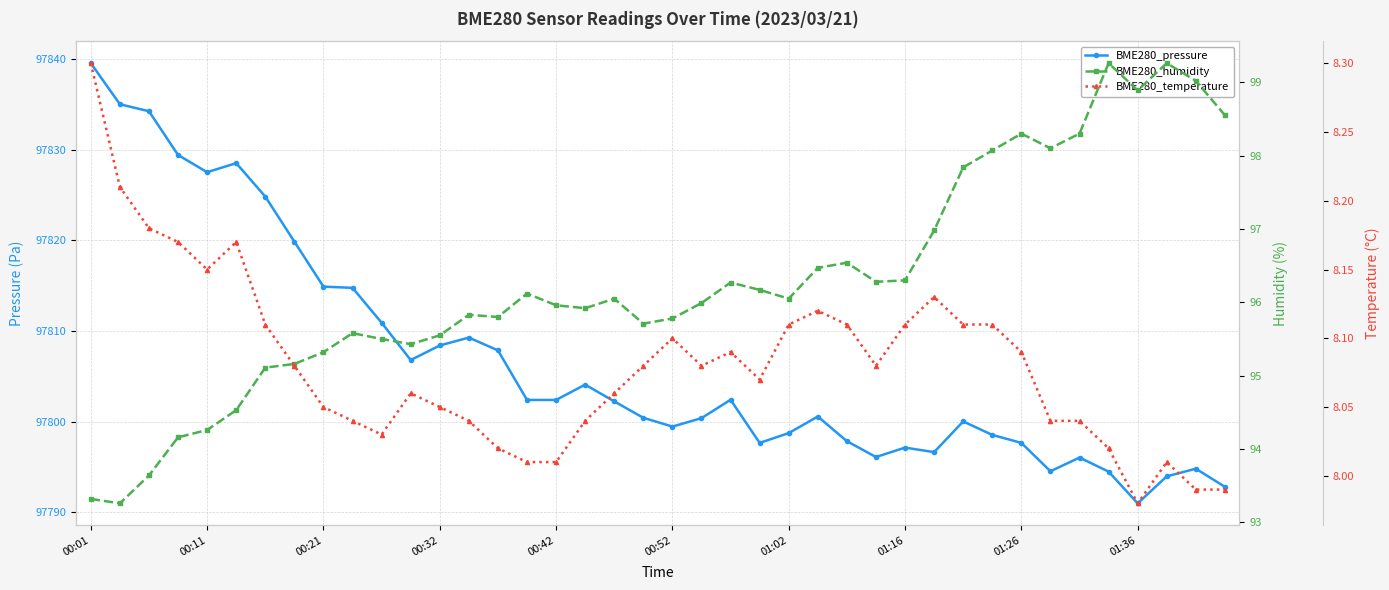

Which series changed the most between 22 and 39?

BME280_pressure